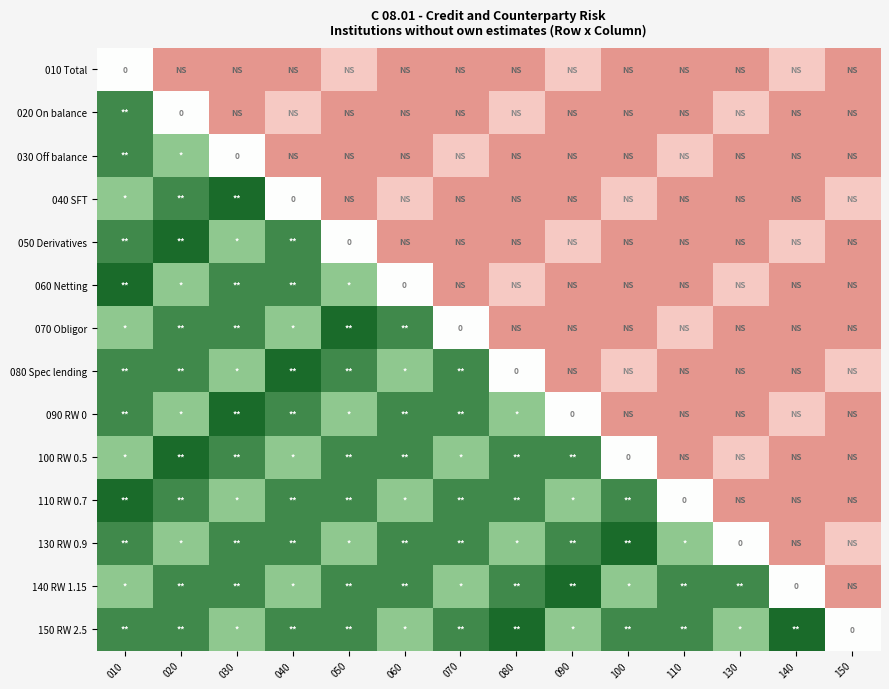

List the labels in order of 150 RW 2.5 value, largest first.

080, 140, 010, 020, 040, 050, 070, 100, 110, 030, 060, 090, 130, 150